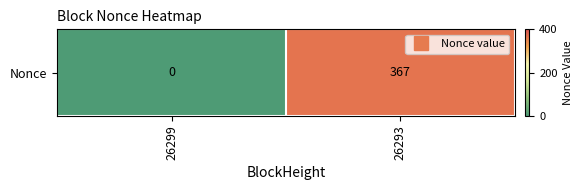

What is the difference between the values at 26293 and 26299?

367